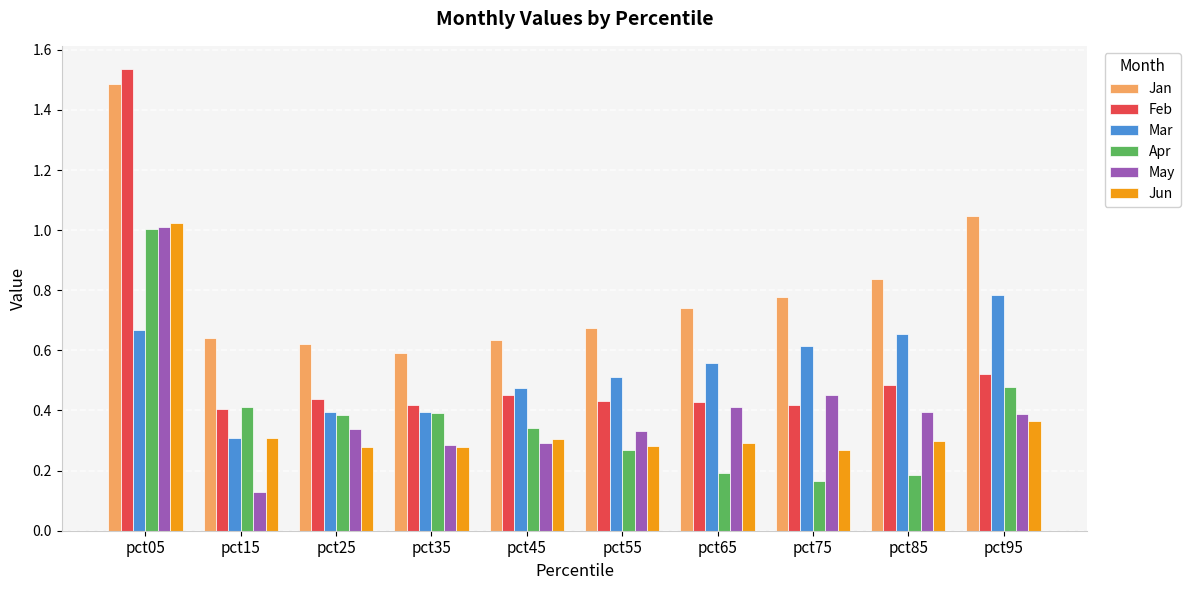

Which series changed the most between pct15 and pct25?

May